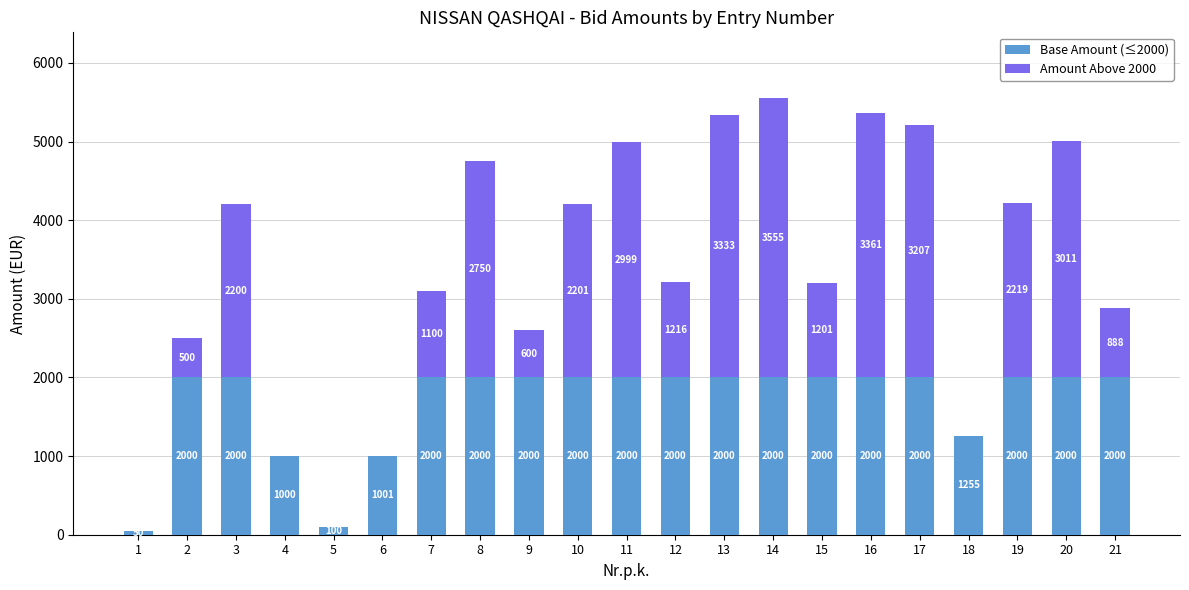

At which category is the sum across all series the highest?

14